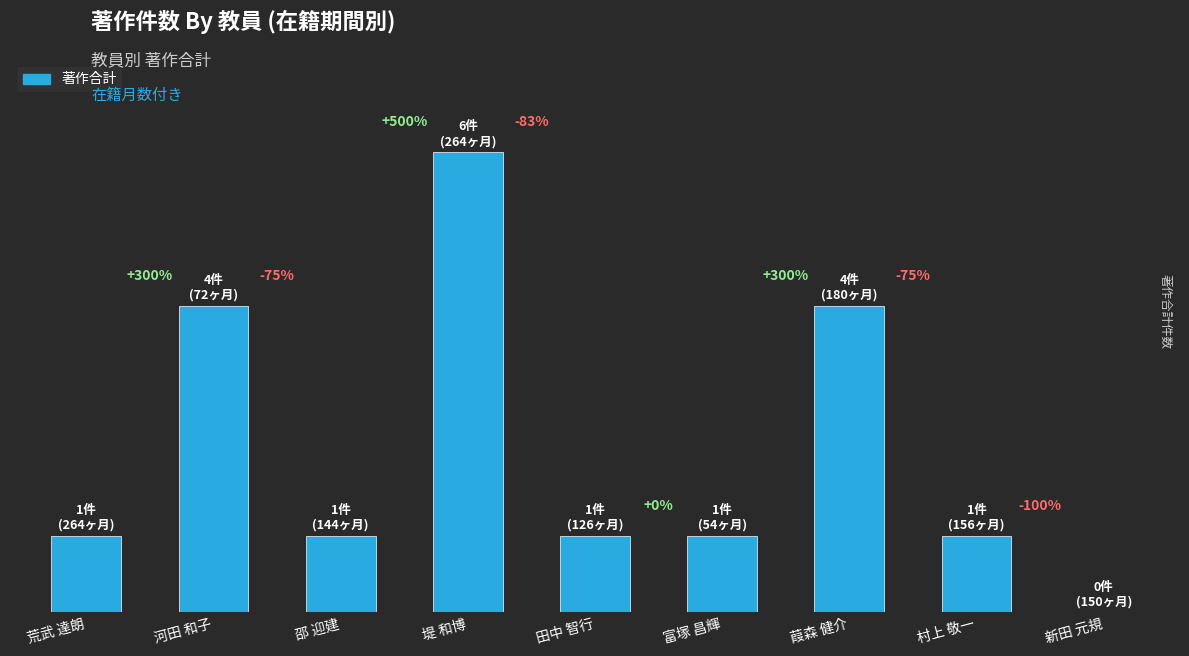

Which label corresponds to the smallest value in the chart?

新田 元規